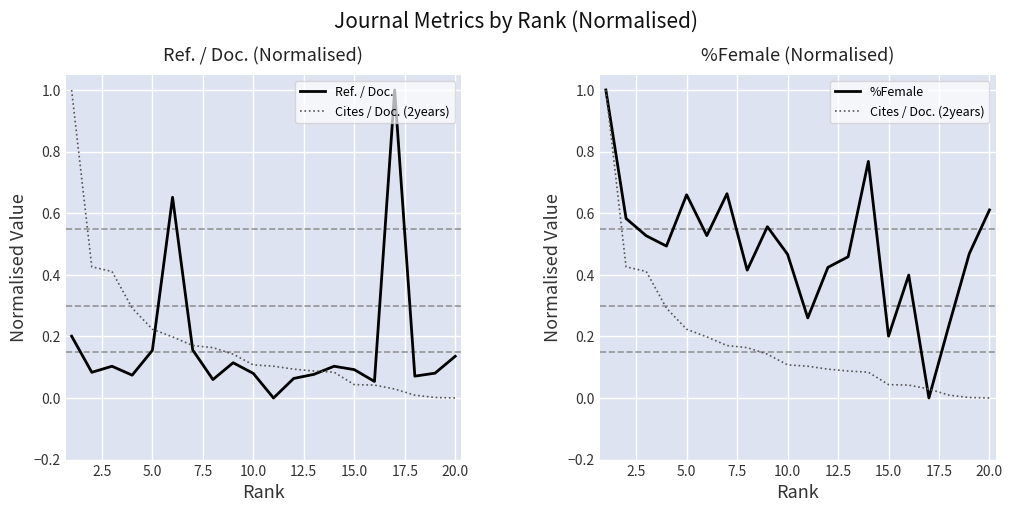

Does the chart display data point markers on the line(s)?

No